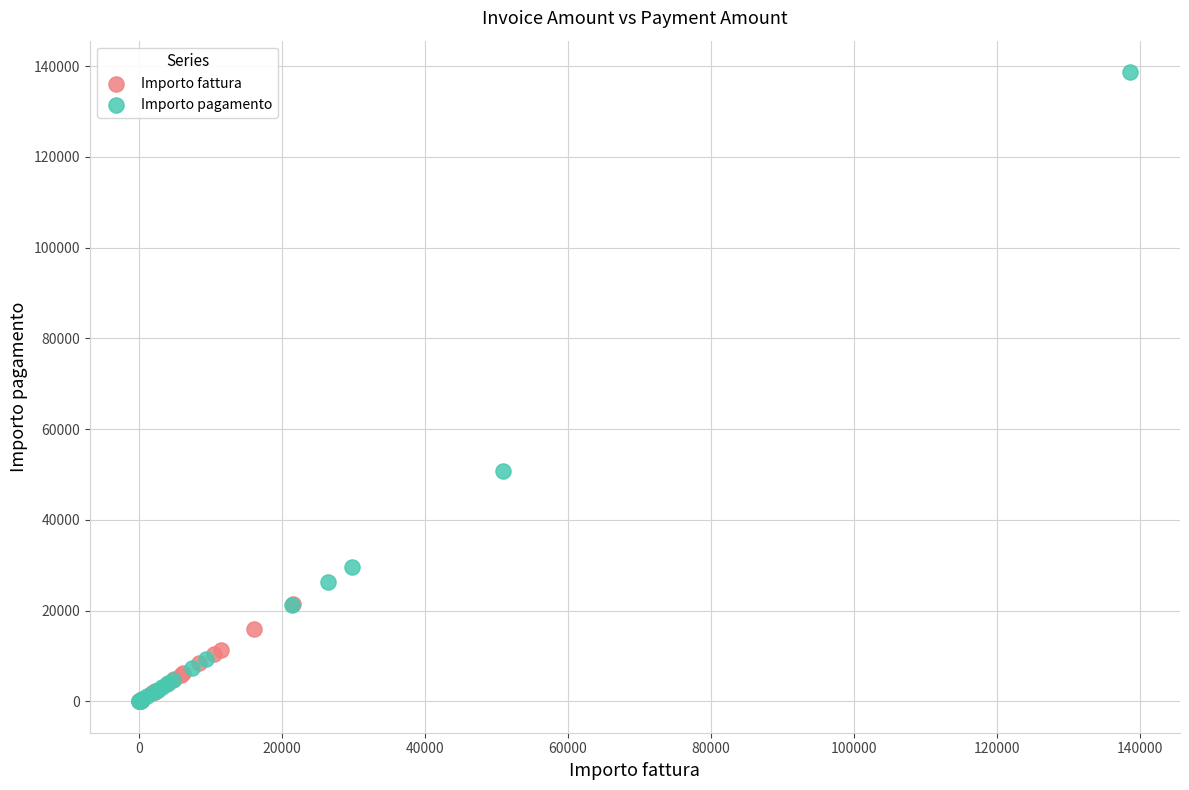

Which series reaches the maximum Y coordinate?

Importo pagamento